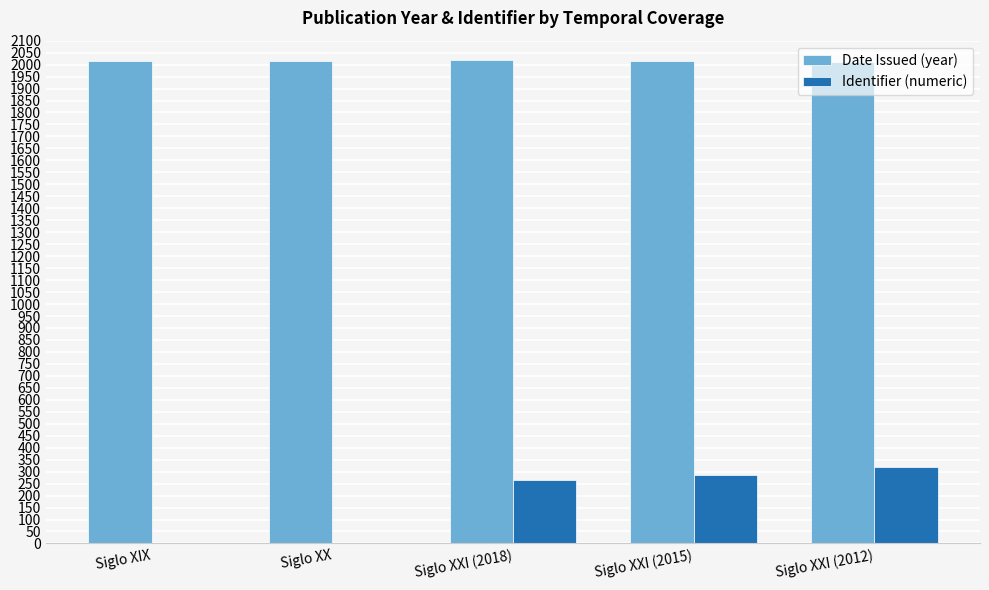

Is it true that Date Issued (year) equals 798 at Siglo XXI (2012)?

False